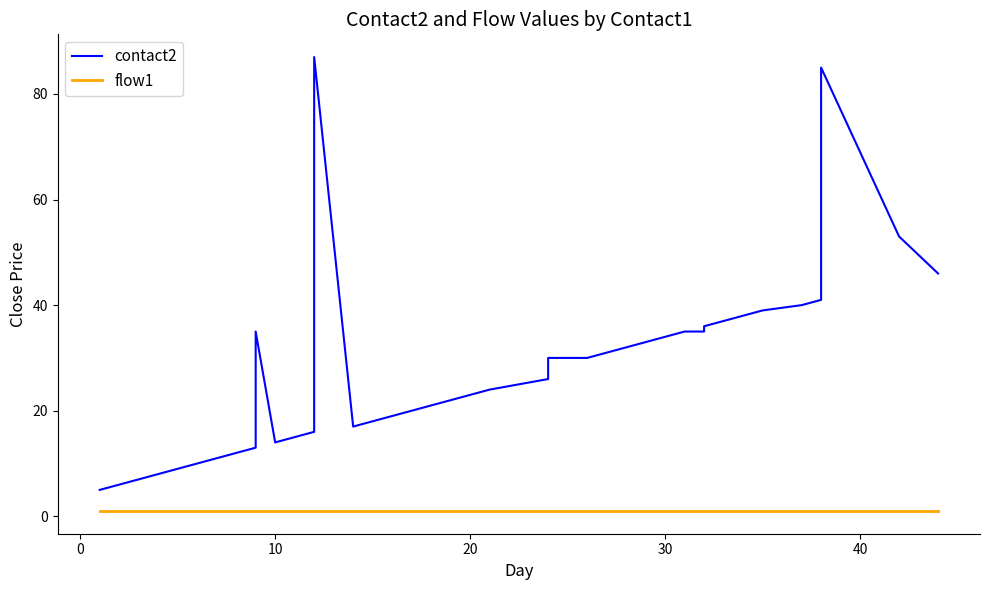

What is the sum of all flow1 values?

40